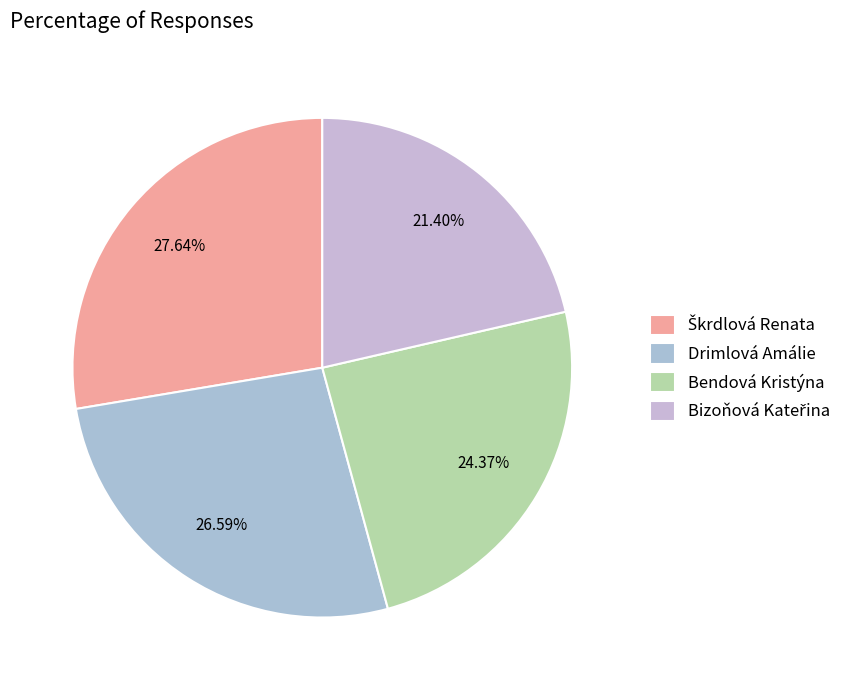

Between Bendová Kristýna and Bizoňová Kateřina, which is larger?

Bendová Kristýna